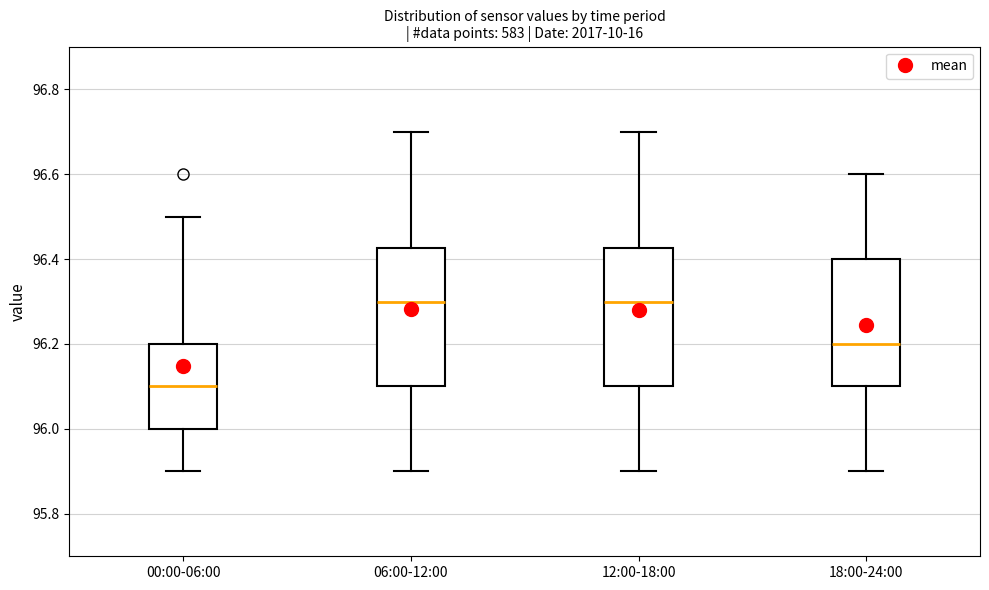

Reading left to right, transcribe this box plot: for each box, give where its median line is, the range the box spans, and where its two whiskers end, as read against the y-axis. The values are not printed on the chart, so give them approximately, as read against the axis.

00:00-06:00: median 96.10, box 96.00 to 96.20, whiskers 95.90 to 96.50
06:00-12:00: median 96.30, box 96.10 to 96.42, whiskers 95.90 to 96.70
12:00-18:00: median 96.30, box 96.10 to 96.42, whiskers 95.90 to 96.70
18:00-24:00: median 96.20, box 96.10 to 96.40, whiskers 95.90 to 96.60